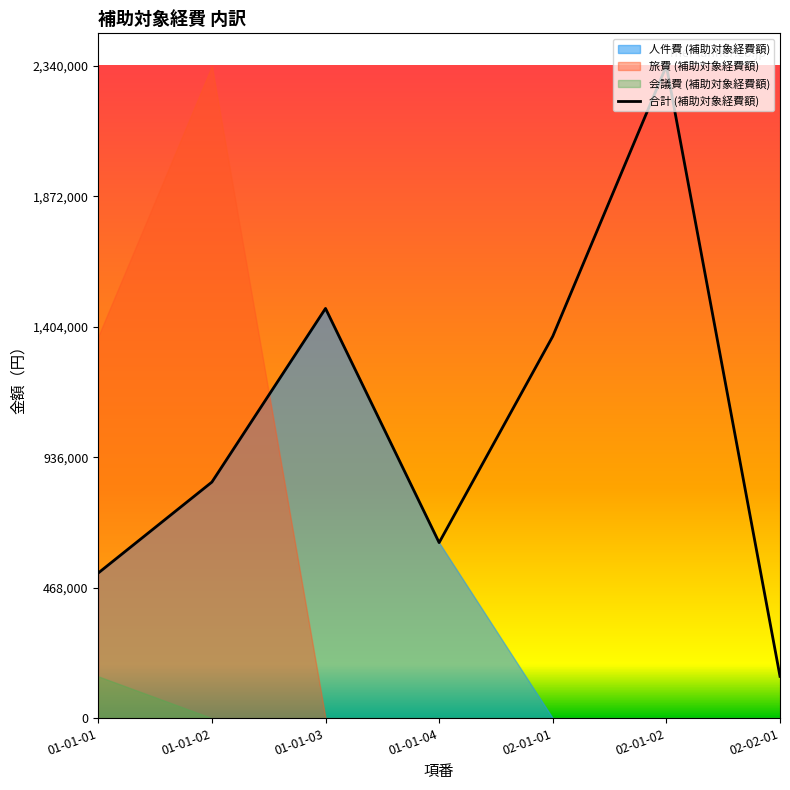

What is the difference between the maximum and minimum values?

2190000